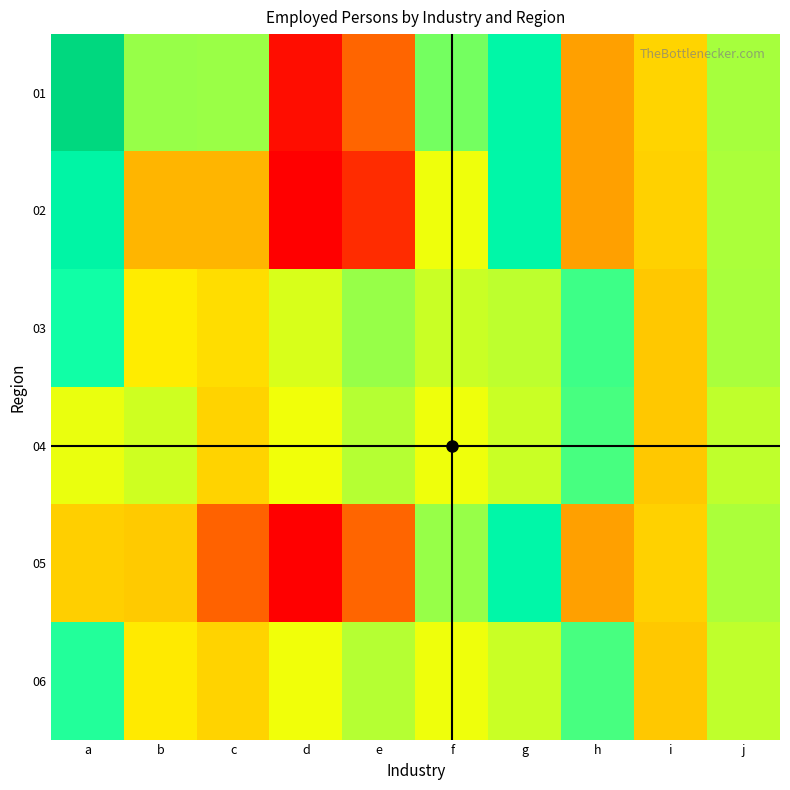

What is the difference between the highest and lowest values at j?

8226